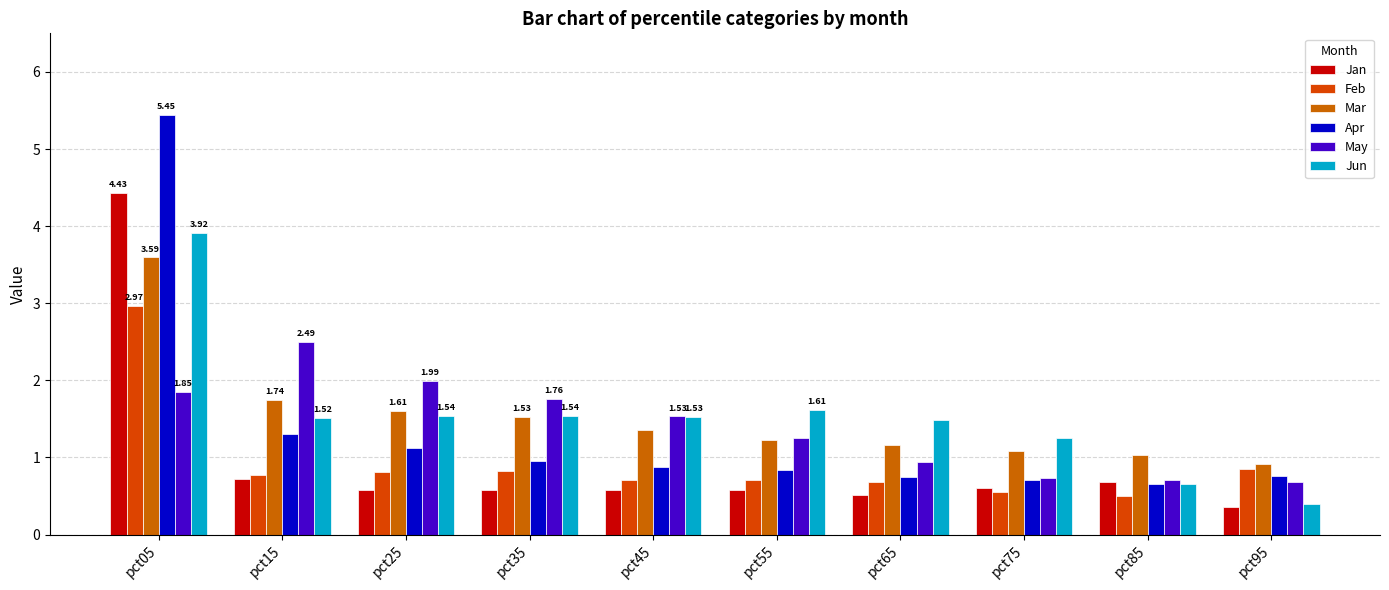

Are the bars horizontal?

No